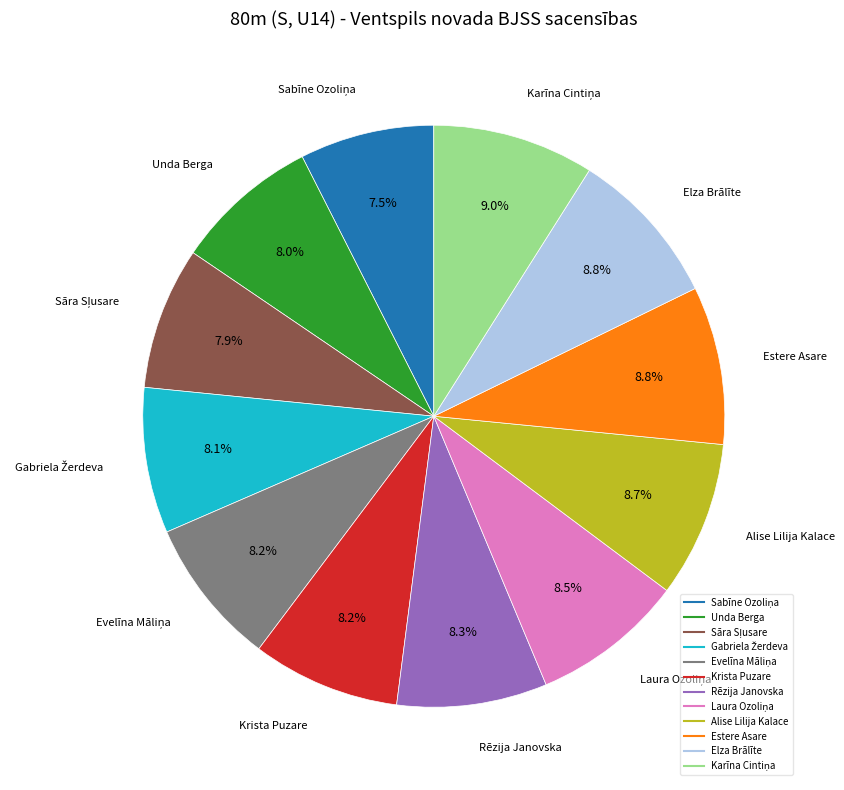

Does Unda Berga account for over 50% of the chart?

No